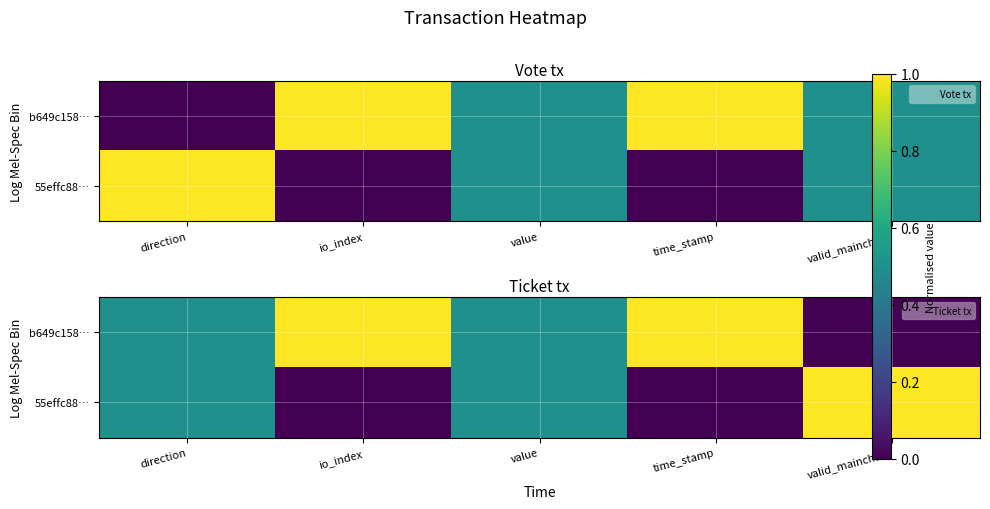

Which category has the lowest value in the b649c158… series?

valid_mainchain